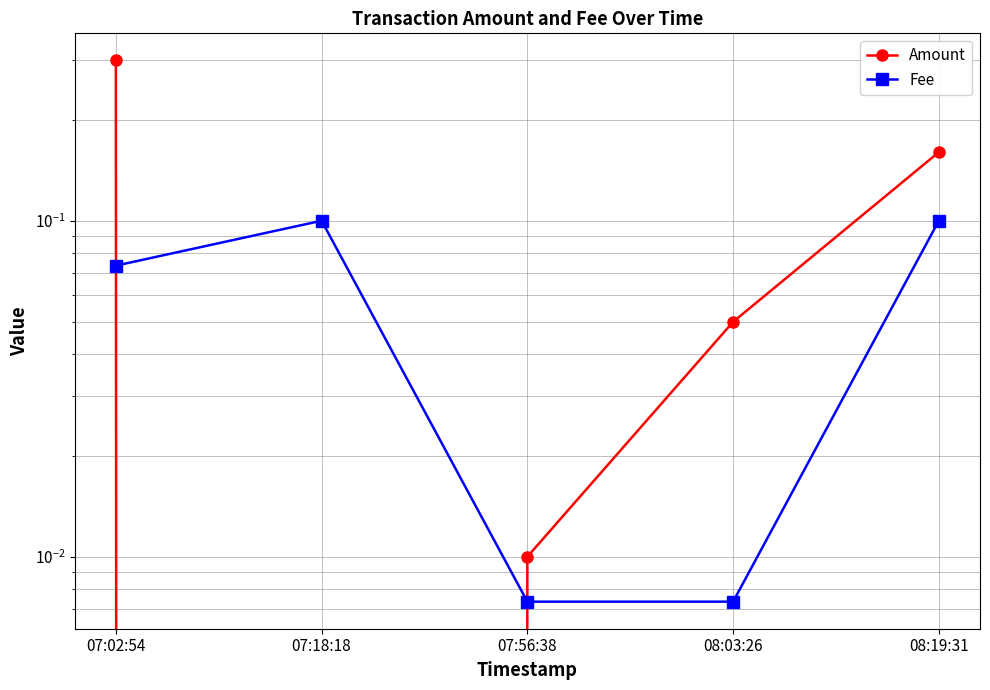

What is the label of the 5th point from the right?

07:02:54